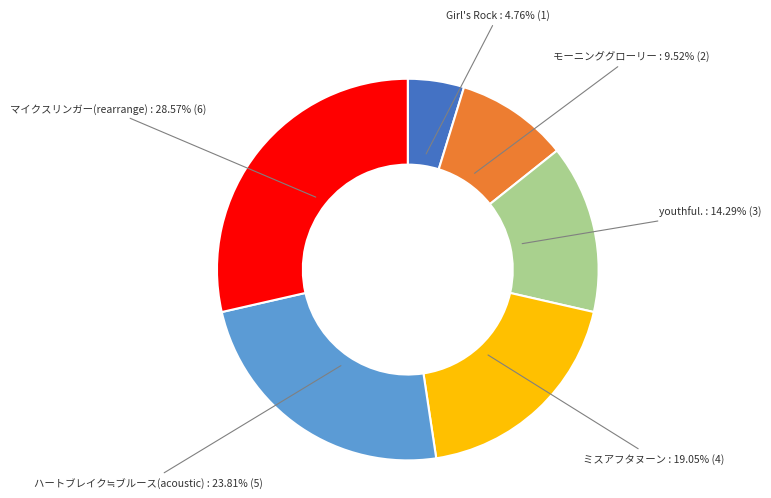

What percentage is the マイクスリンガー(rearrange) slice, to the nearest percent?

29%